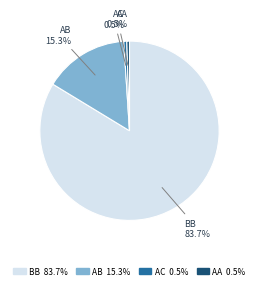

Is there a majority slice in this chart?

Yes